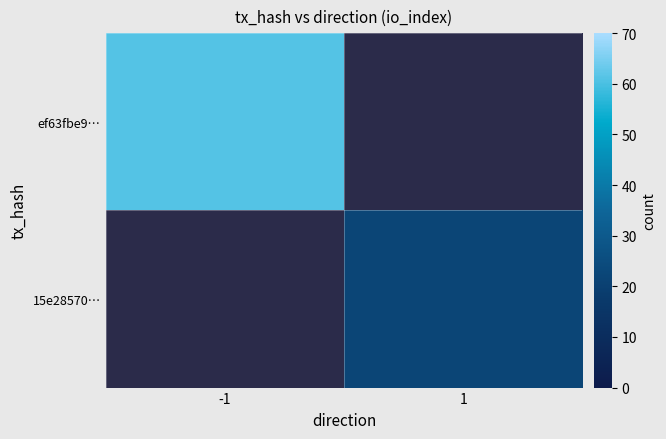

Which series has the largest total across all categories?

ef63fbe9…